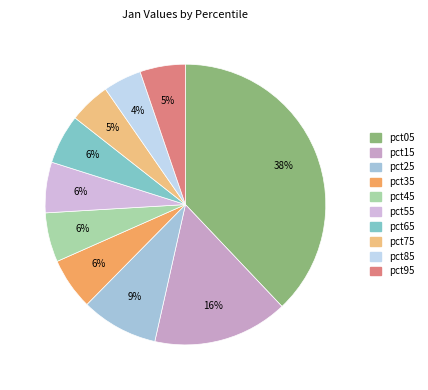

Which category has the biggest portion of the pie?

pct05